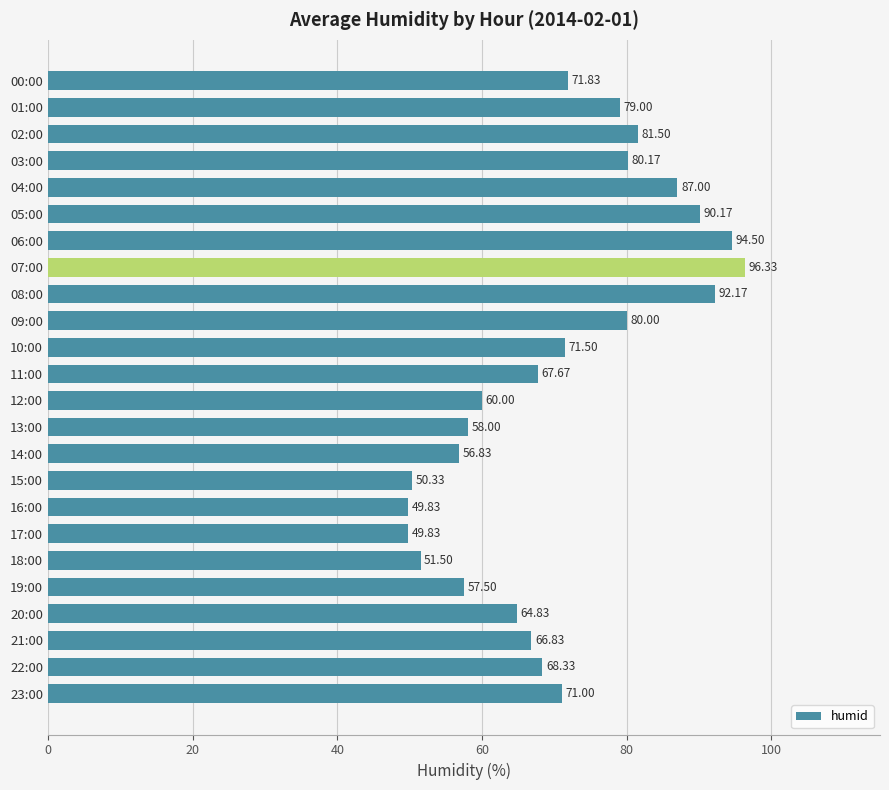

What is the ratio of the value at 01:00 to the value at 15:00?

1.6